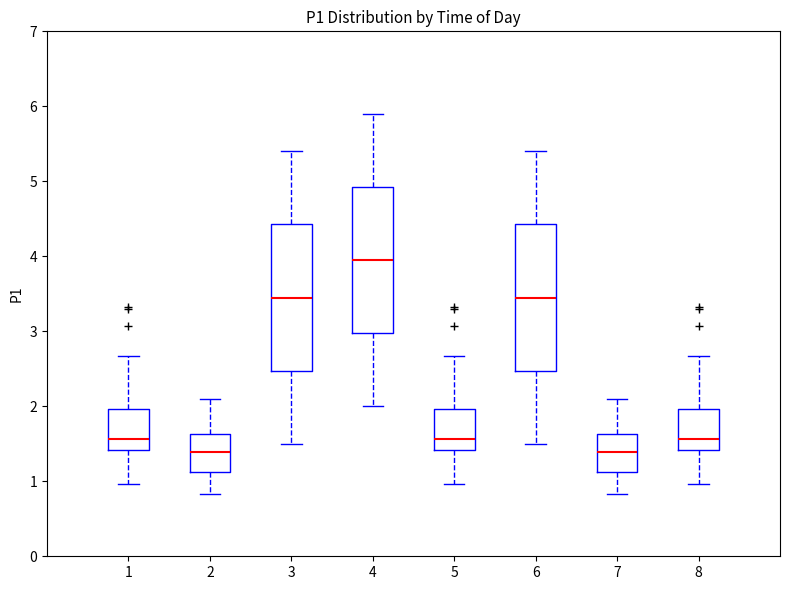

Reading left to right, read every box against the y-axis: the position of its median line, the range the box covers, and the ends of its whiskers. The values are not printed on the chart, so give them approximately, as read against the axis.

1: median 1.6, box 1.4 to 2.0, whiskers 1.0 to 2.7
2: median 1.4, box 1.1 to 1.6, whiskers 0.8 to 2.1
3: median 3.5, box 2.5 to 4.4, whiskers 1.5 to 5.4
4: median 4.0, box 3.0 to 4.9, whiskers 2.0 to 5.9
5: median 1.6, box 1.4 to 2.0, whiskers 1.0 to 2.7
6: median 3.5, box 2.5 to 4.4, whiskers 1.5 to 5.4
7: median 1.4, box 1.1 to 1.6, whiskers 0.8 to 2.1
8: median 1.6, box 1.4 to 2.0, whiskers 1.0 to 2.7